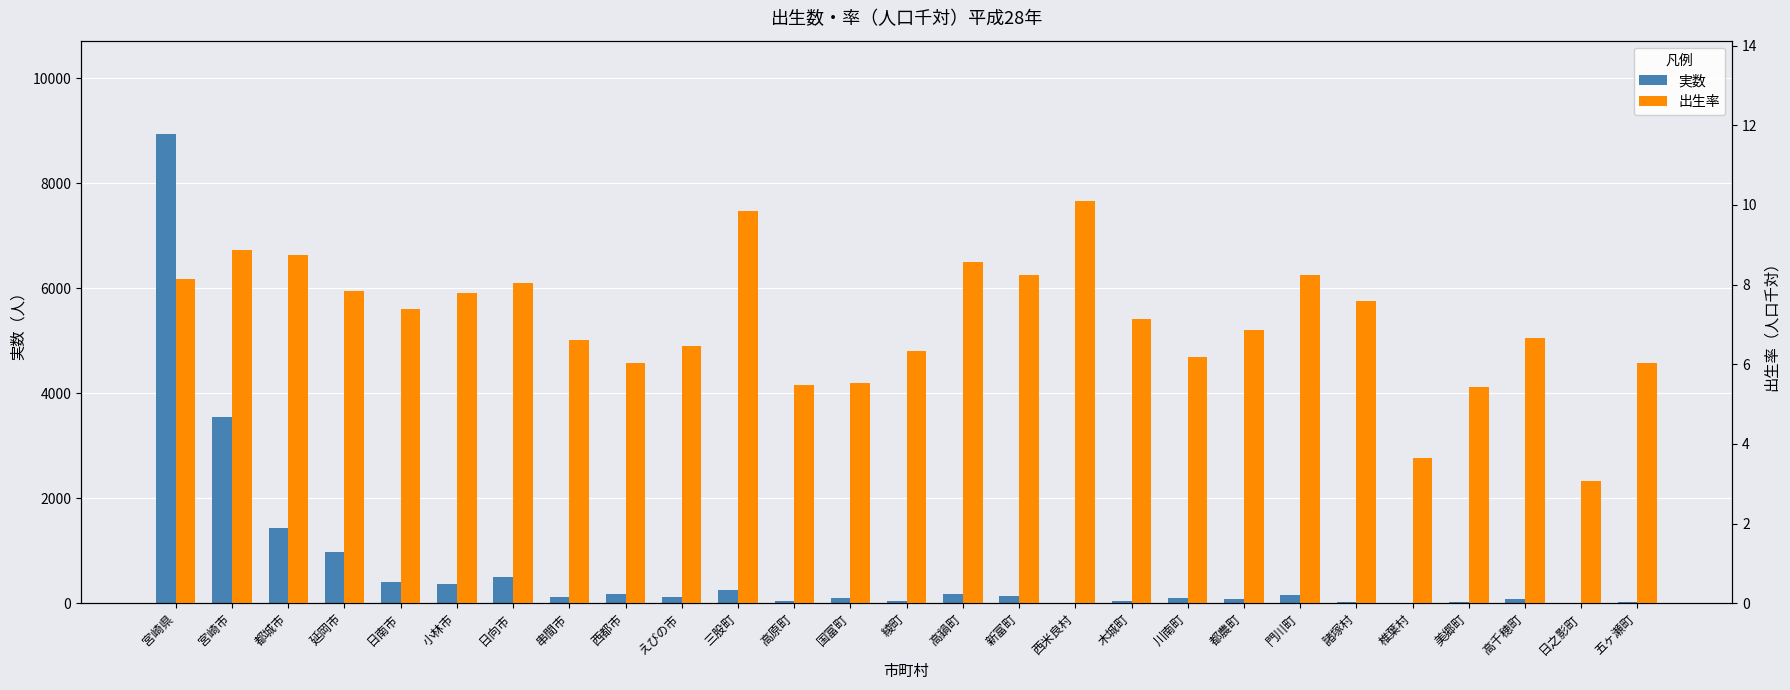

What is the label of the 6th bar from the right?

諸塚村